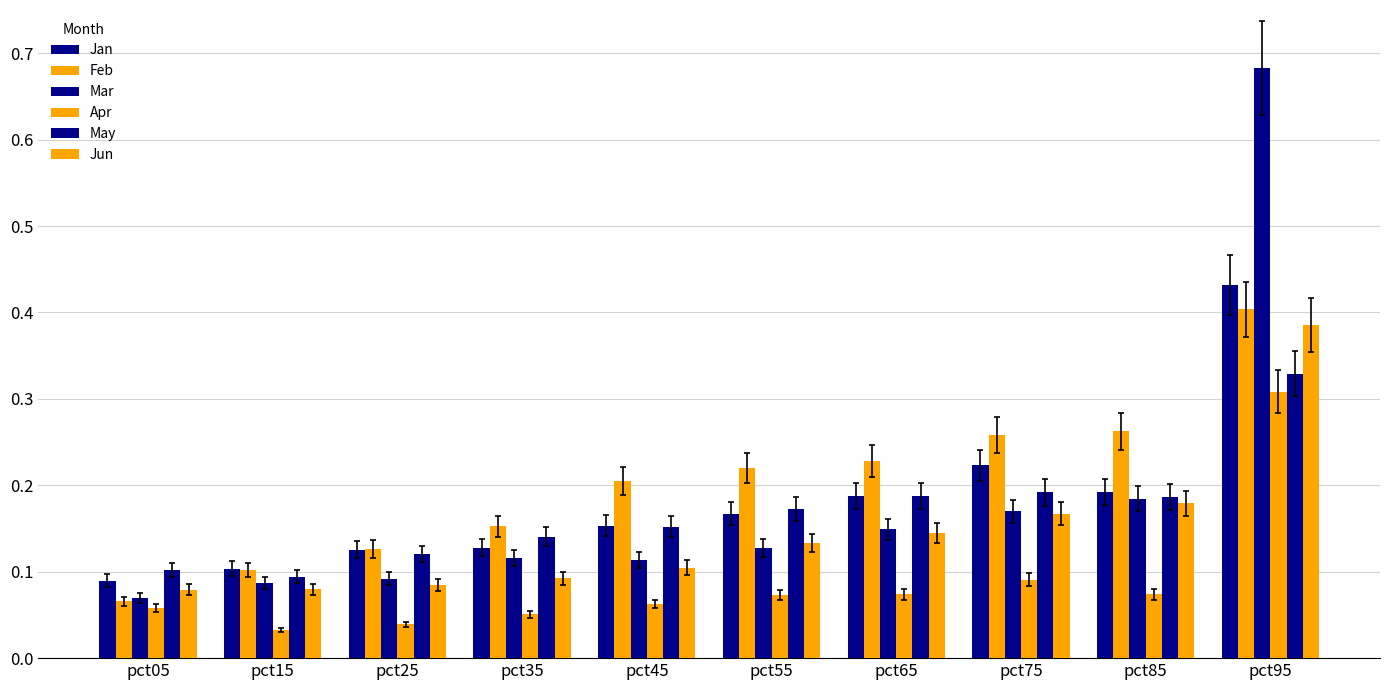

How many categories are shown in the chart?

10